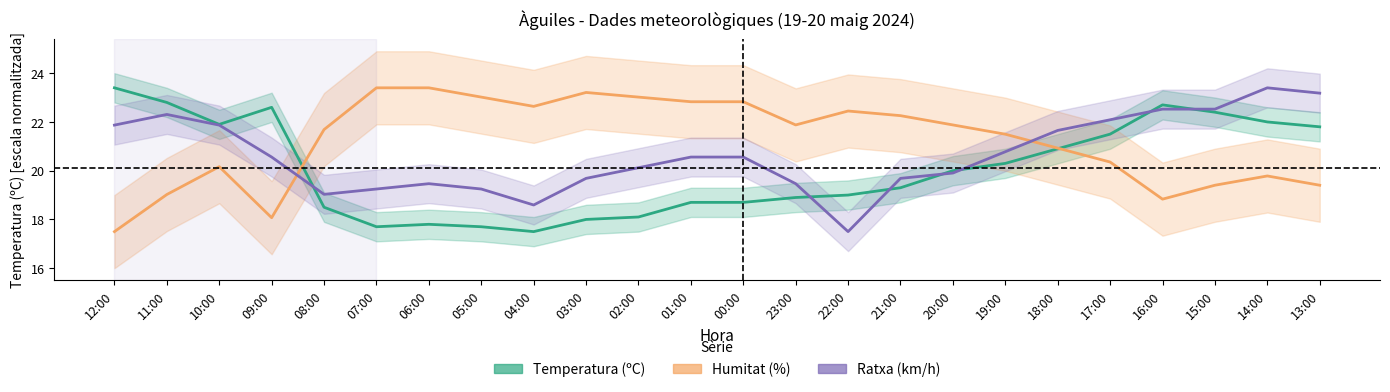

What is the difference between the second highest and minimum values in the Humitat (%) series?

5.9